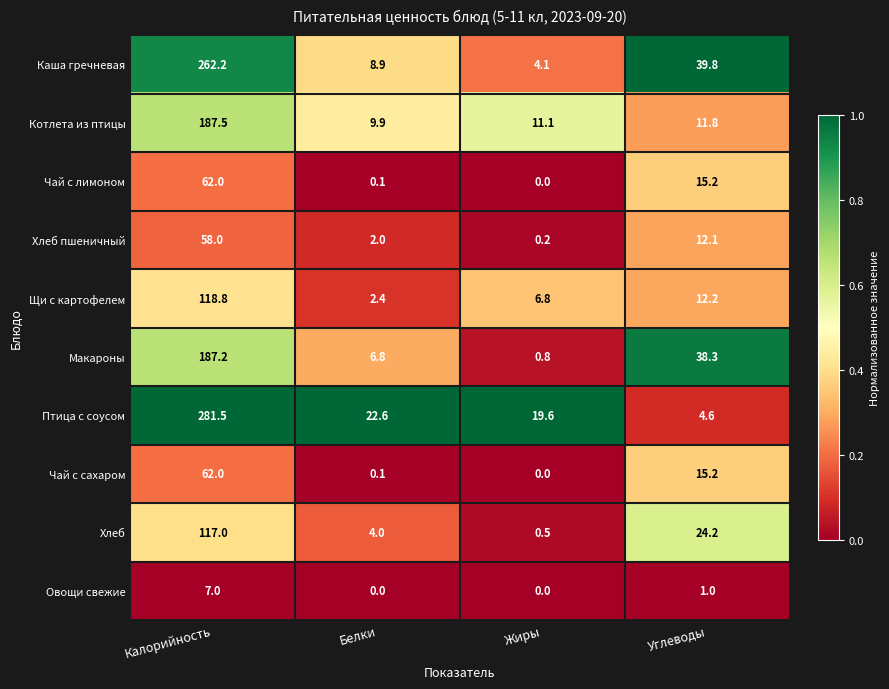

Which series has the largest range (max minus min)?

Птица с соусом